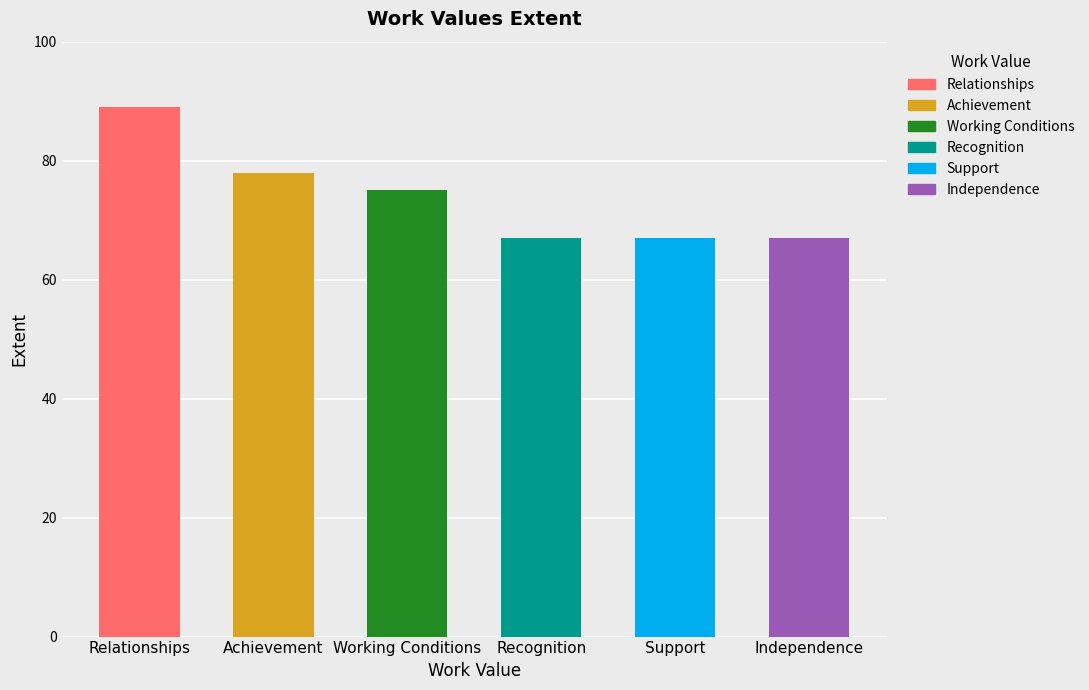

What is the sum of the values at Achievement and Working Conditions?

153